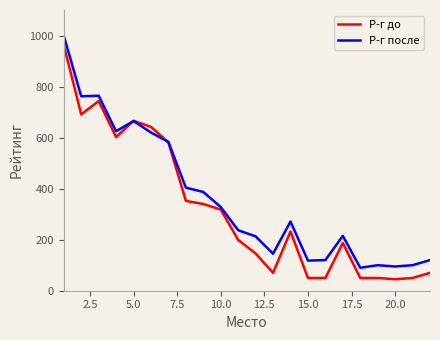

What is the minimum value for Р-г после?

90